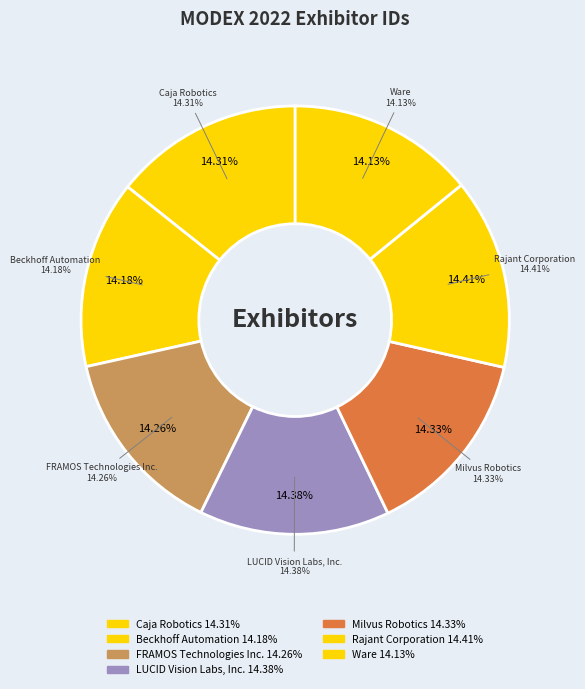

What is the total percentage of LUCID Vision Labs, Inc. and Ware?

28.5%